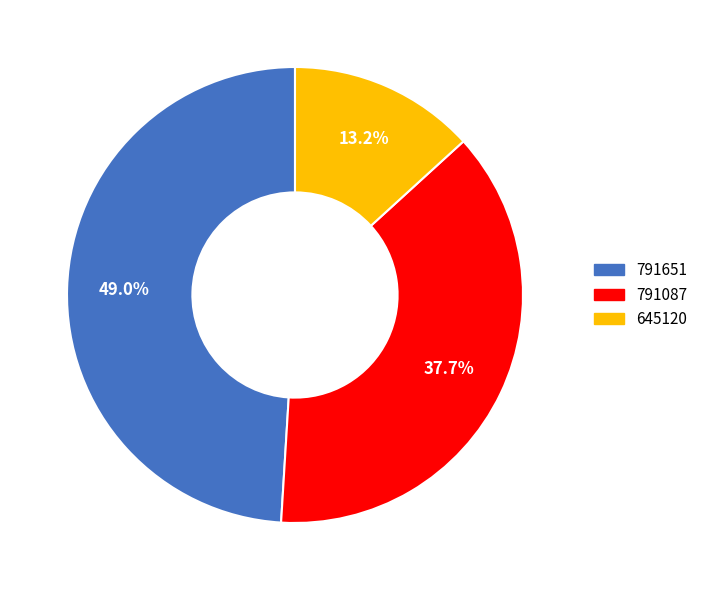

To the nearest percent, what percentage of the pie is 791087?

38%